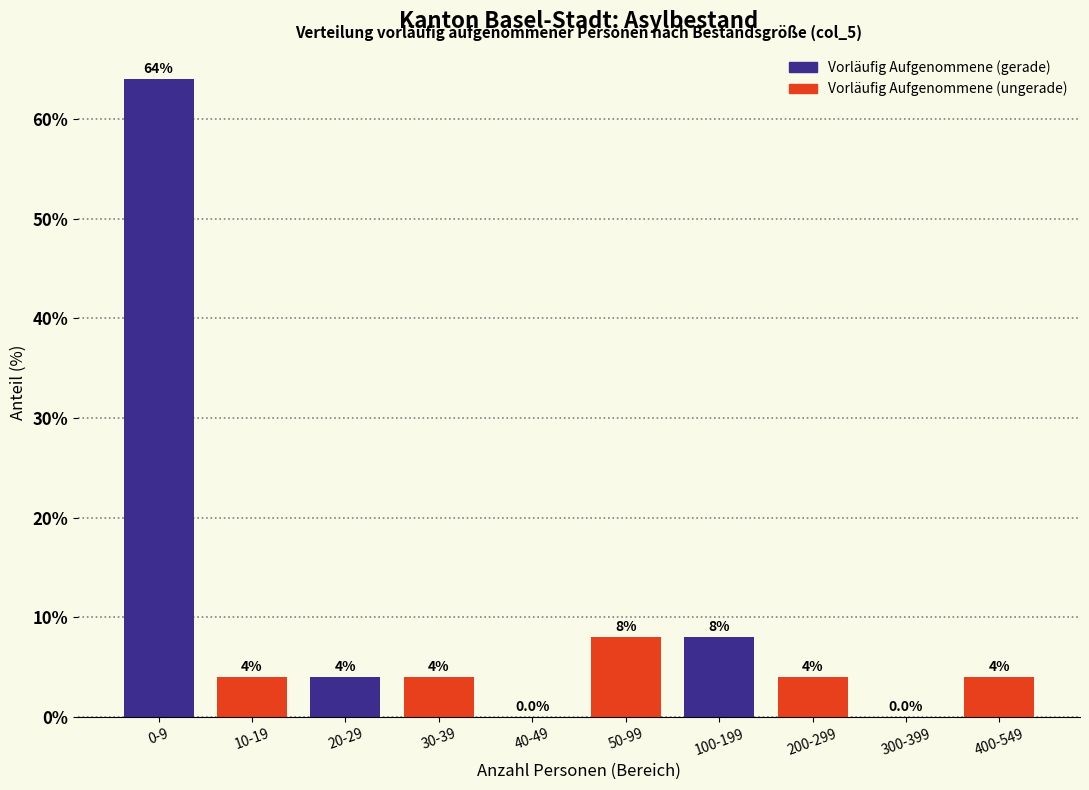

Reading right to left, list all the values displayed in this chart.

400-549=4	300-399=0	200-299=4	100-199=8	50-99=8	40-49=0	30-39=4	20-29=4	10-19=4	0-9=64